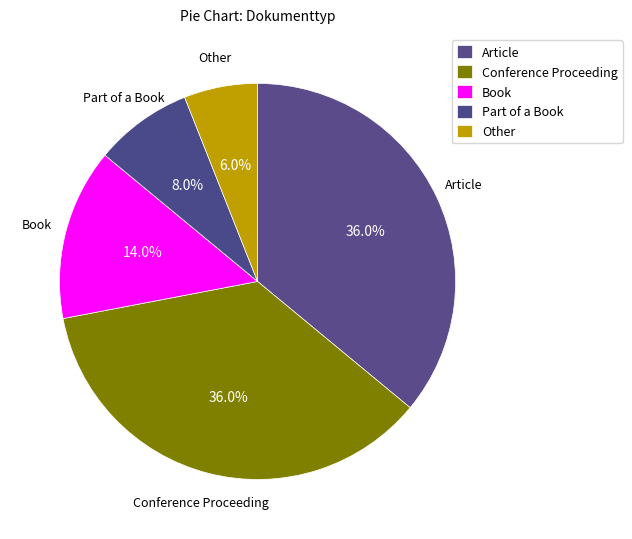

How many slices are in this pie chart?

5